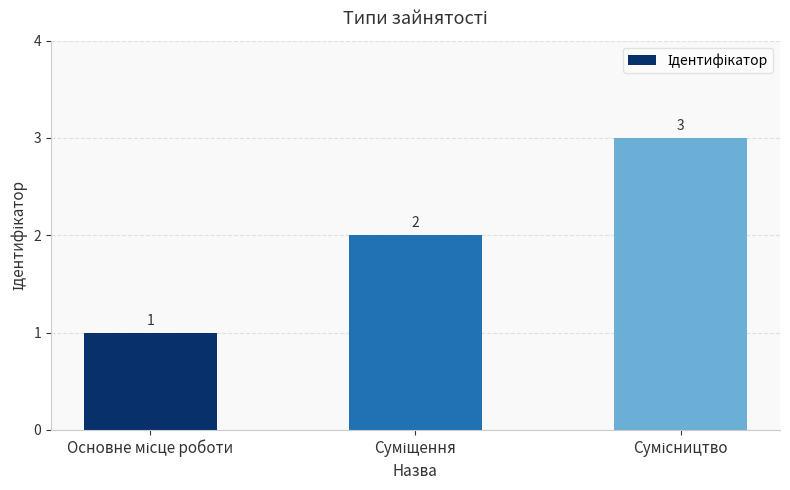

Reading left to right, transcribe all the data shown in this chart.

1	2	3